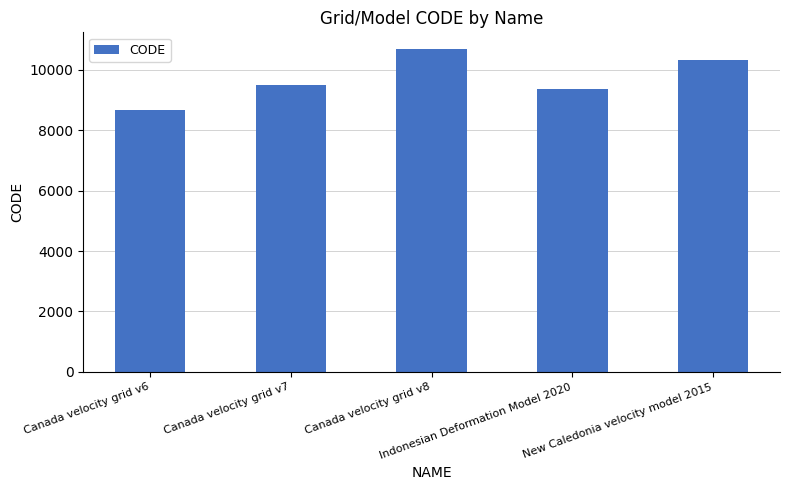

What is the sum of all values?

48564